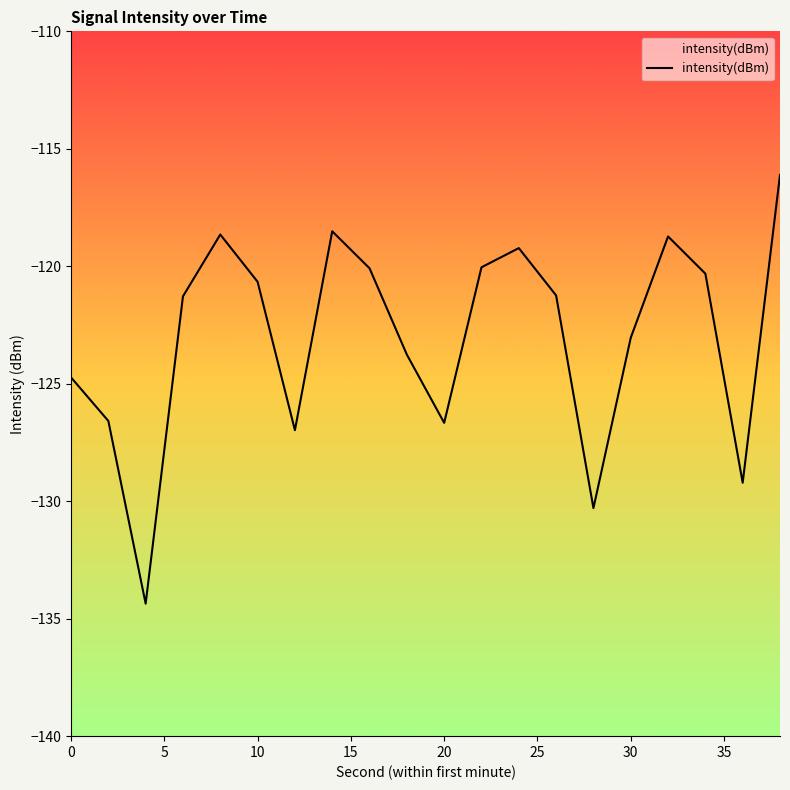

Does the chart display data point markers on the line(s)?

No